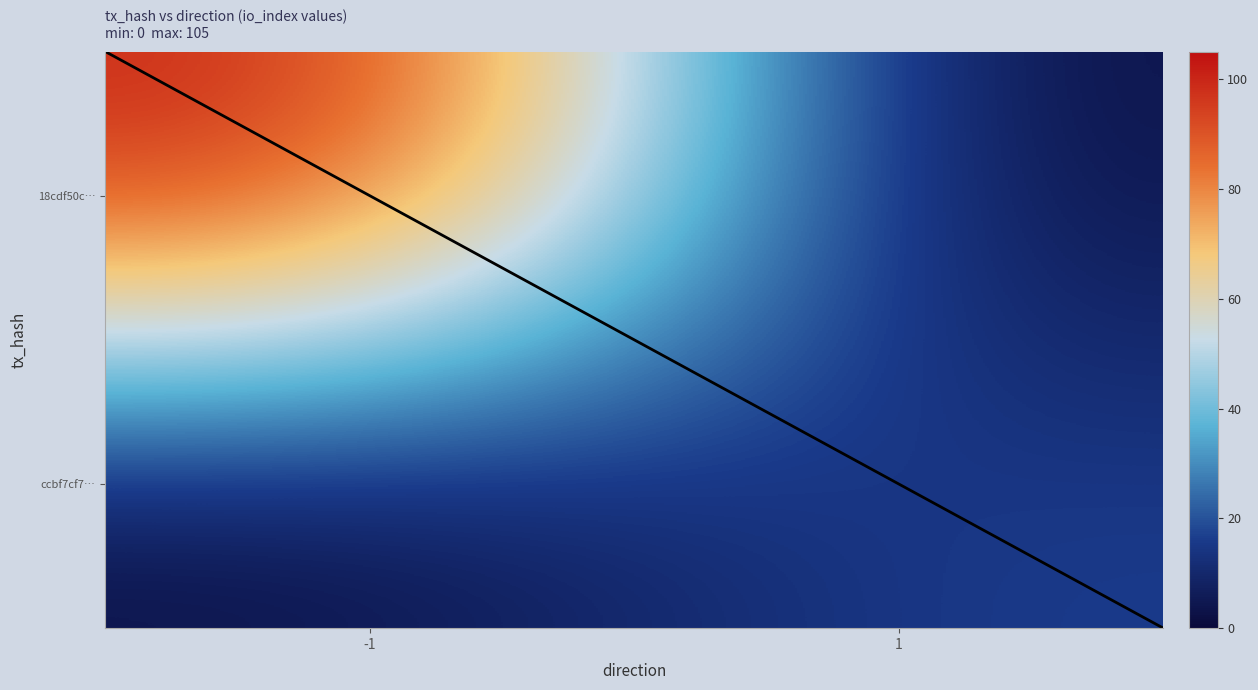

What is the greatest value displayed?

105